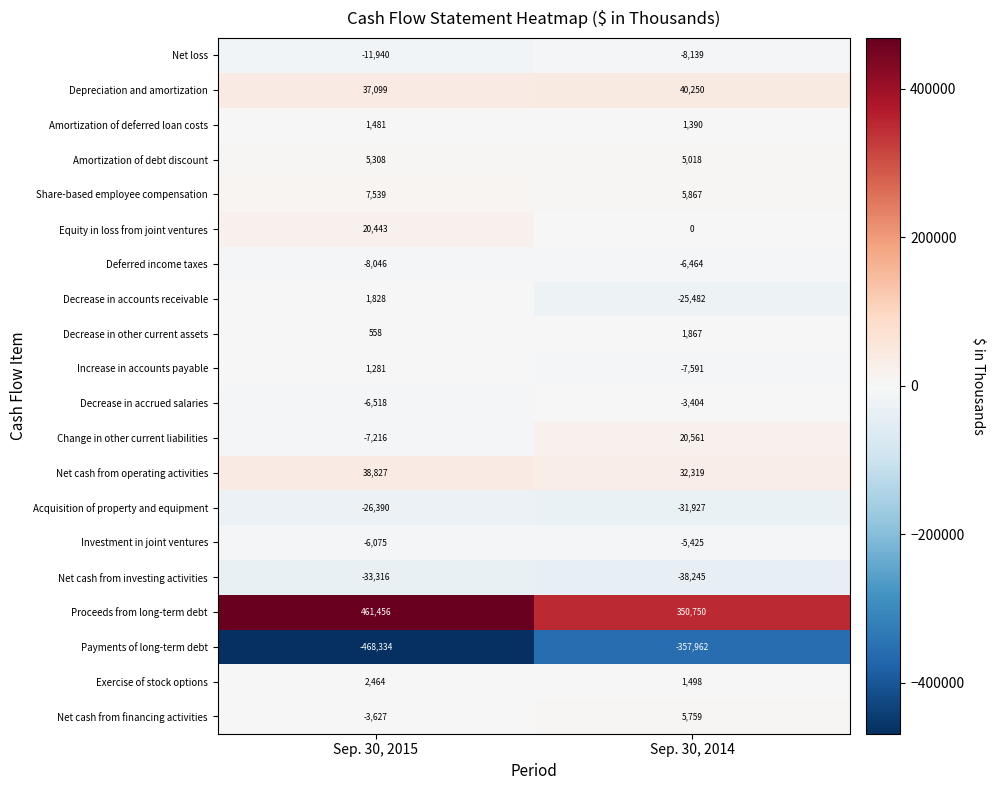

What is the difference between the Acquisition of property and equipment values at Sep. 30, 2014 and Sep. 30, 2015?

5537